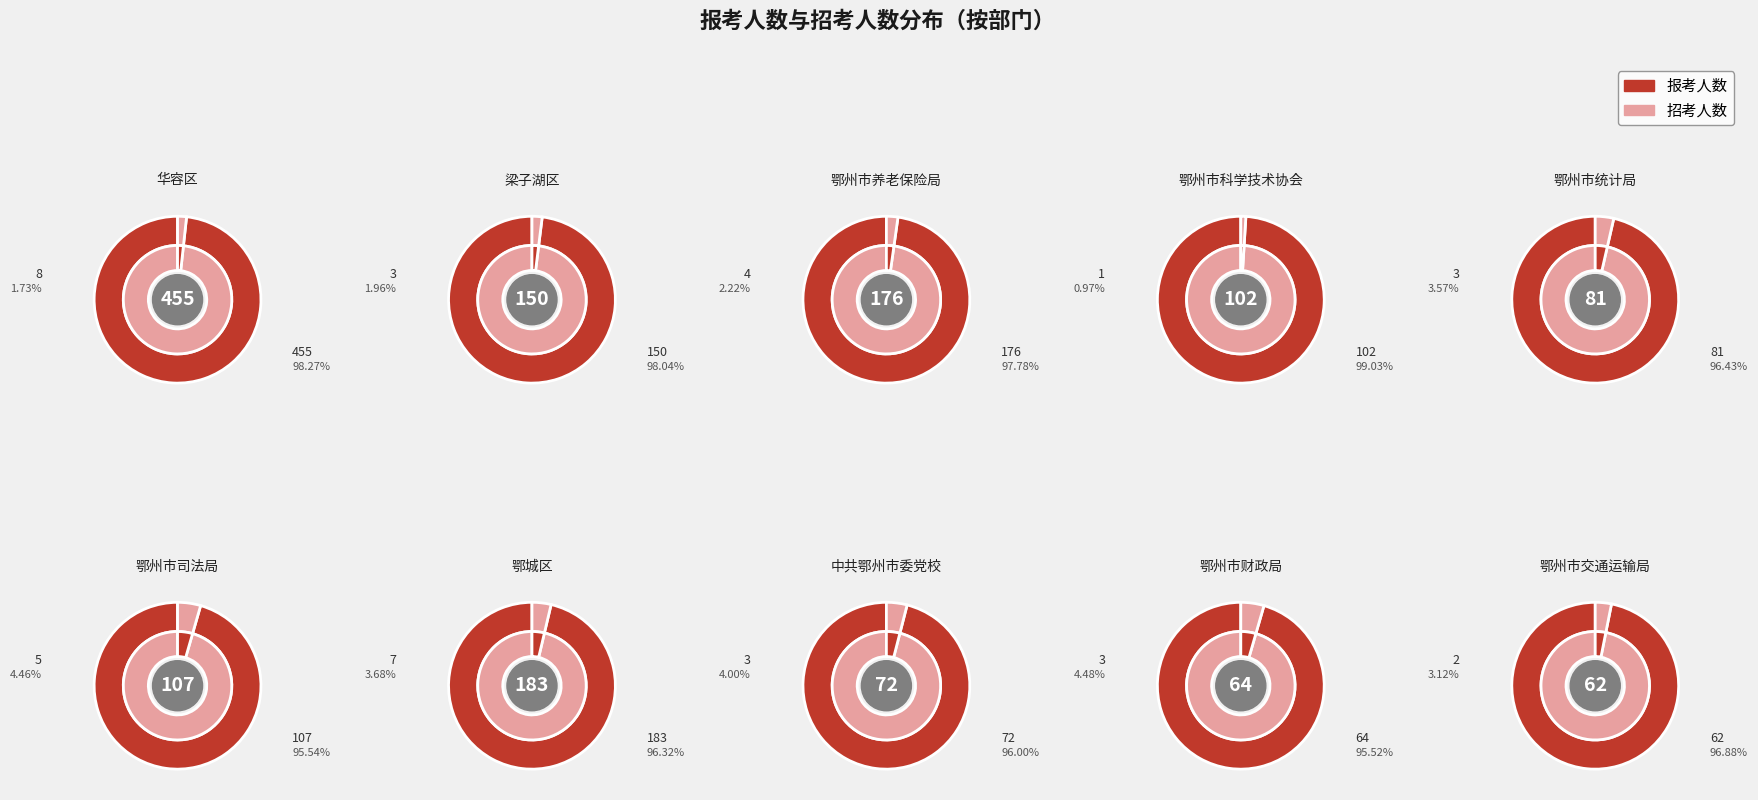

What percentage do 7 and 3 together represent?

10.3%